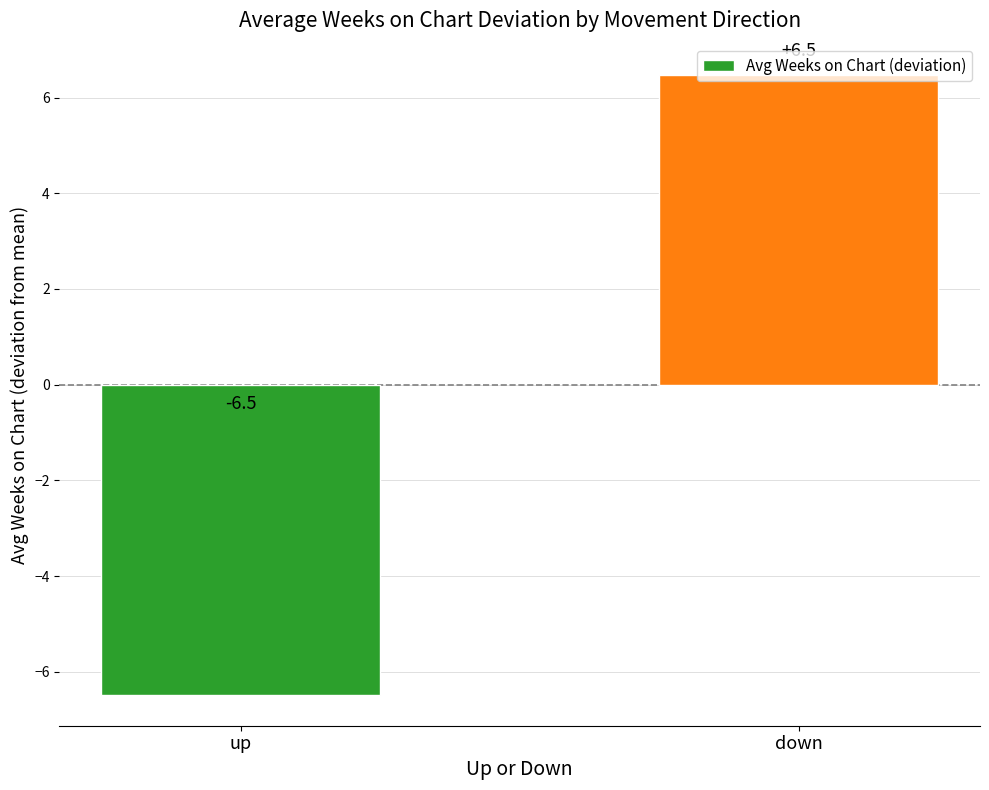

Reading left to right, transcribe all the data shown in this chart.

-6.5	6.5